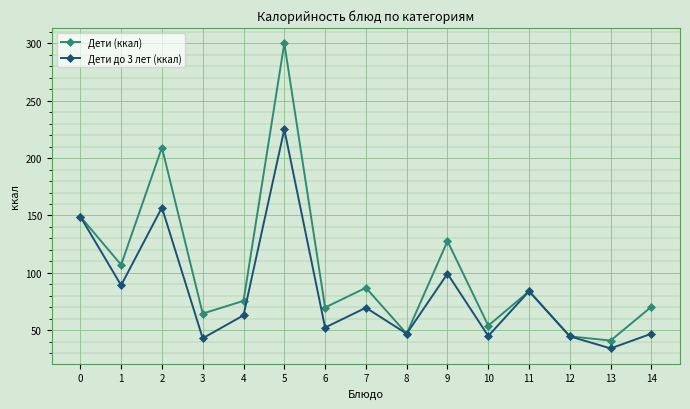

Is it true that Дети (ккал) equals 41.0 at 13?

True